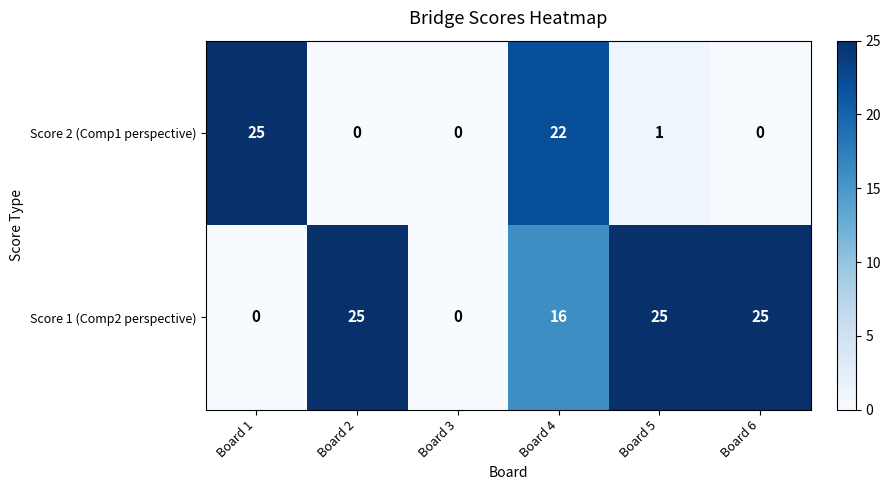

Reading left to right, list all the values displayed in this chart.

Score 2 (Comp1 perspective): 25	0	0	22	1	0
Score 1 (Comp2 perspective): 0	25	0	16	25	25